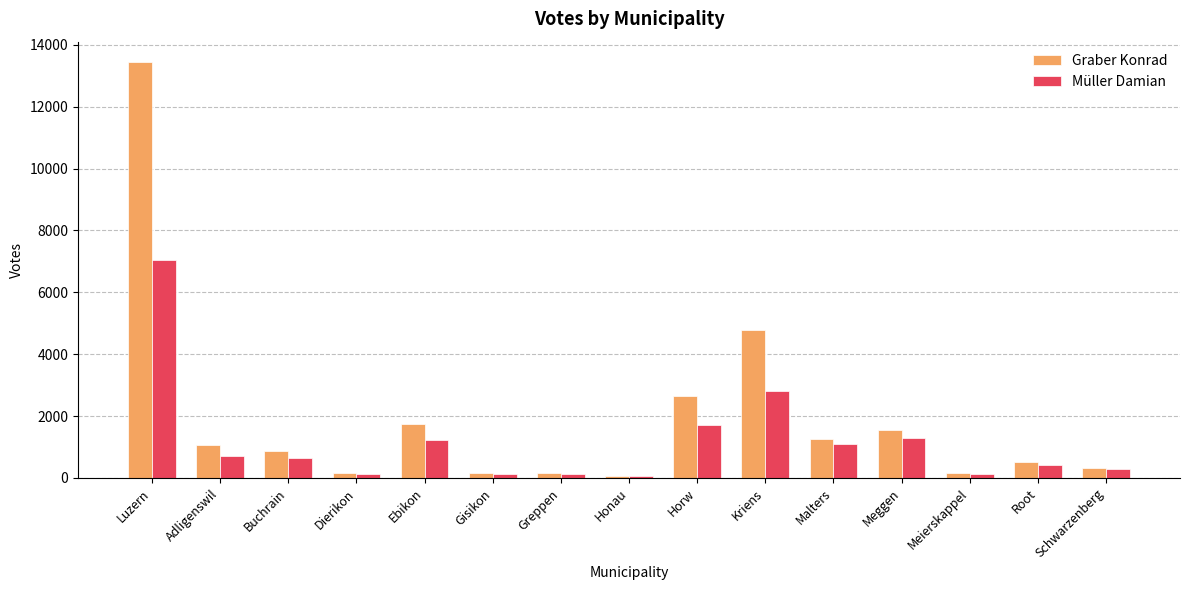

List the series in order of their overall mean, highest first.

Graber Konrad, Müller Damian